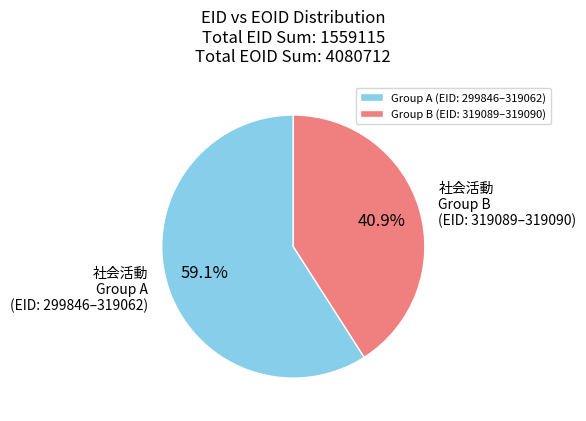

Count the number of slices in the pie.

2